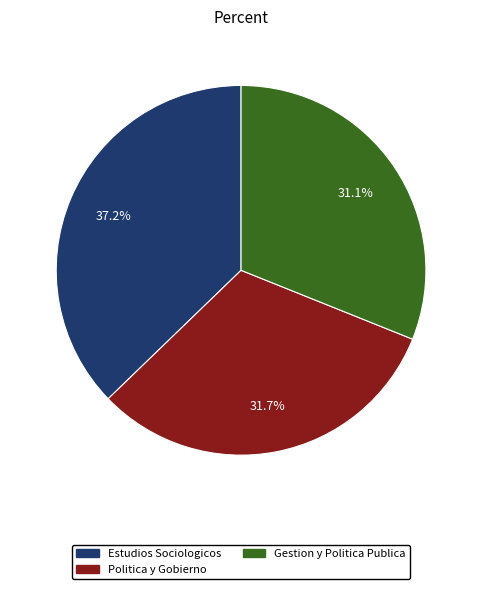

Is there any slice that represents more than half of the pie?

No